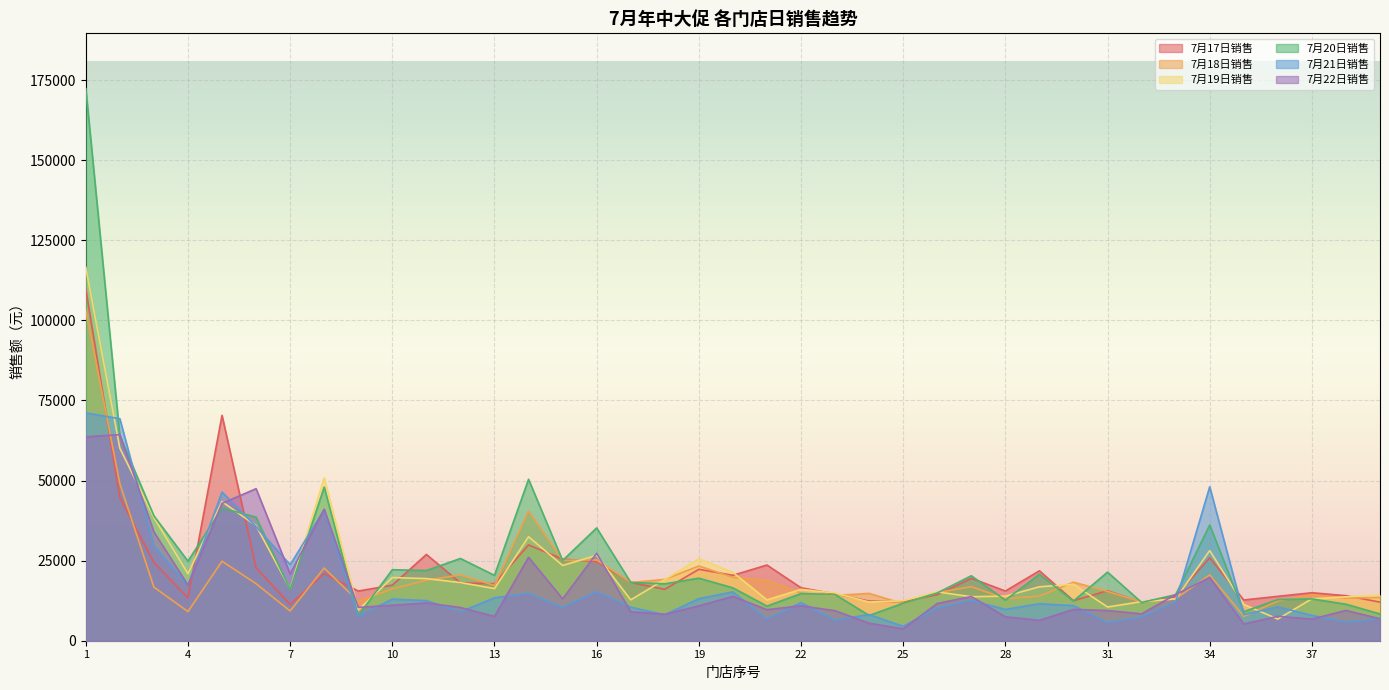

Reading left to right, what are all the values shown in this chart?

7月17日销售: 109835.9	44663.0	24466.5	13332.0	70346.8	22774.0	11335.0	20966.5	15509.3	17343.3	26929.3	18059.2	17779.0	29892.9	25475.0	24689.6	18200.5	16042.9	22294.1	20425.5	23627.1	16523.3	14620.2	12372.8	12172.9	14357.6	19495.2	15510.8	21823.5	12492.9	15605.8	11962.3	13906.8	25871.2	12712.1	13857.6	14971.4	14056.4	12048.8
7月18日销售: 103210.5	49036.3	16721.5	9103.5	24807.1	17818.1	9284.8	22686.1	12313.9	16178.4	18880.3	20539.1	17238.2	40409.9	25115.4	25210.7	18152.9	19141.5	23332.0	19797.0	18797.3	14877.0	14095.5	14774.1	11530.1	15032.4	16879.4	13121.4	13957.5	18274.2	15390.4	12028.2	13124.9	20548.0	7596.7	12438.4	14384.1	13267.1	13503.7
7月19日销售: 116505.6	60096.8	38455.3	20911.1	43397.1	35916.6	16152.2	50814.9	9571.3	19709.2	19394.8	18145.7	16282.4	32452.0	23497.3	26656.6	12758.8	19087.6	25567.3	21322.9	12754.1	16020.3	14875.6	12069.3	12475.8	15236.5	13739.8	13919.0	16831.5	17613.9	10529.1	12195.8	13056.0	28123.8	11340.0	6753.3	13098.6	13692.5	14211.2
7月20日销售: 172352.4	63966.6	38966.0	24824.7	41429.8	38563.3	15954.3	47948.6	7798.3	22165.5	21911.8	25670.3	20403.4	50389.9	25035.3	35204.2	18208.4	17764.9	19514.5	16501.1	10803.1	14712.1	14417.2	7888.6	11688.0	14914.7	20272.4	12647.9	20744.6	12395.6	21412.0	11947.6	14365.3	36112.4	9071.3	12840.6	13047.2	11400.9	8352.6
7月21日销售: 71109.9	69291.6	29571.3	17184.6	46406.8	35592.0	23724.5	40901.5	7664.3	12990.6	12530.9	9012.7	13414.1	14797.8	10414.3	15354.5	10473.4	8102.4	13120.8	15259.0	6767.5	11891.8	6438.4	8173.1	4485.5	10245.5	12613.1	9780.0	11552.3	10949.2	5671.7	7472.3	12144.7	48054.2	8152.8	10574.3	7903.3	5838.1	6869.3
7月22日销售: 63657.1	64330.7	33943.8	17373.3	42865.9	47455.8	20874.7	41074.1	10391.5	11066.8	11792.8	10364.6	7593.8	26040.9	13065.4	27271.0	9014.4	8267.2	10870.2	13833.2	9692.4	10898.1	9355.9	5463.3	3705.7	11629.1	13796.6	7453.9	6370.7	9769.5	9427.8	8370.1	14432.7	19729.6	5234.4	7622.1	6756.0	9451.1	6859.9